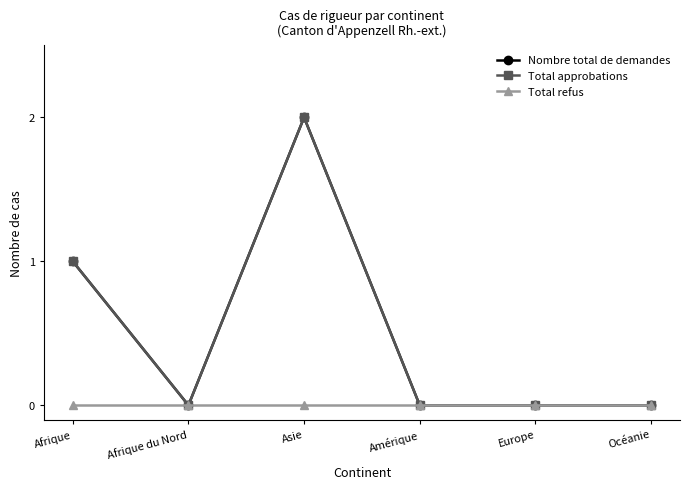

Is this an area chart (filled region under the line)?

No